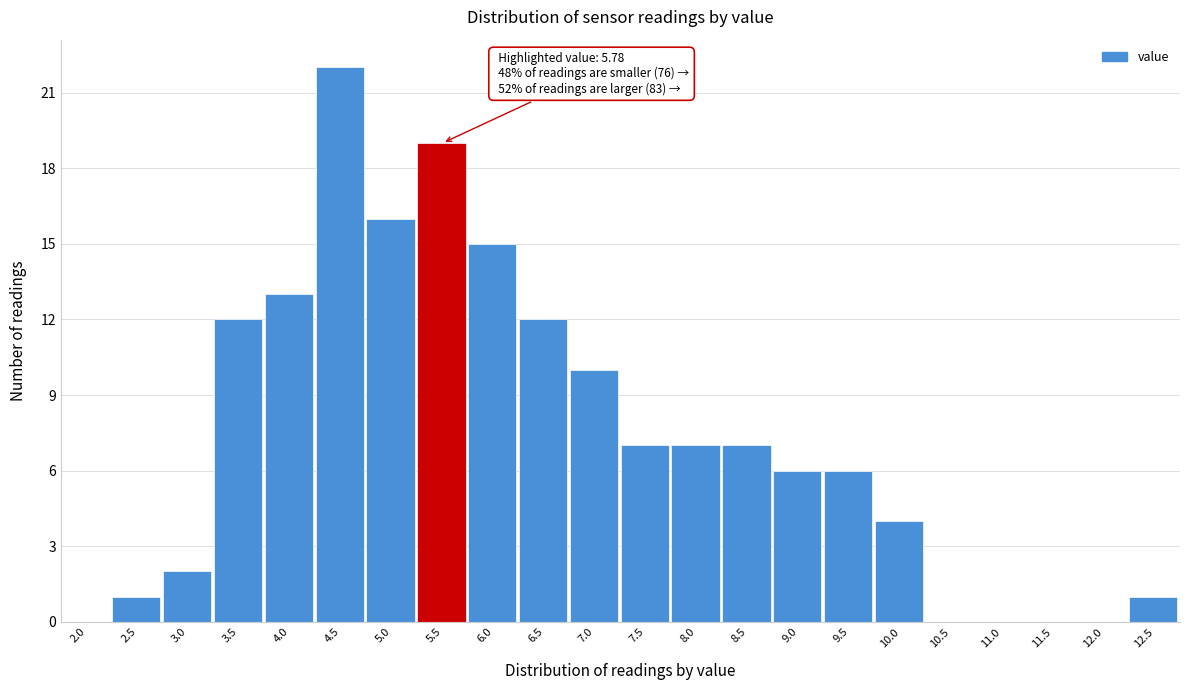

Reading left to right, extract all data points from this chart.

2.0=0	2.5=1	3.0=2	3.5=12	4.0=13	4.5=22	5.0=16	5.5=19	6.0=15	6.5=12	7.0=10	7.5=7	8.0=7	8.5=7	9.0=6	9.5=6	10.0=4	10.5=0	11.0=0	11.5=0	12.0=0	12.5=1